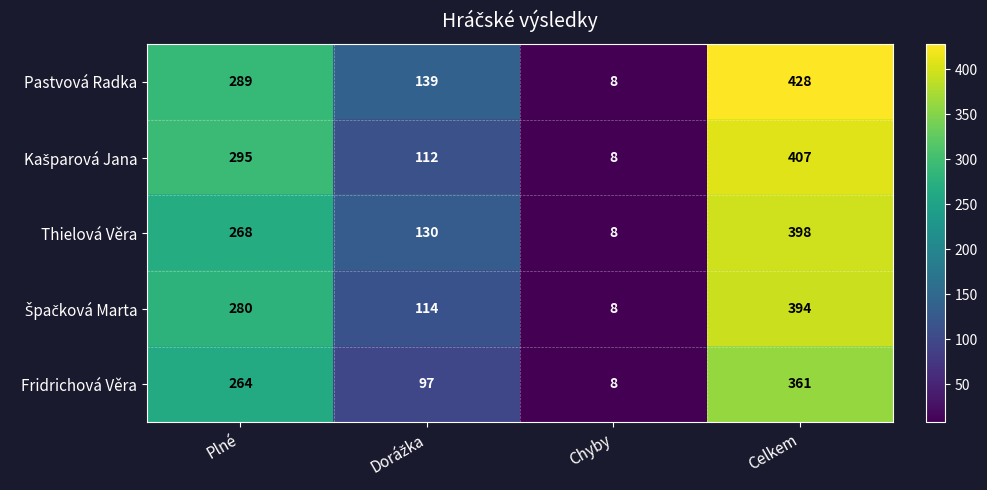

Which series has the largest total across all categories?

Pastvová Radka